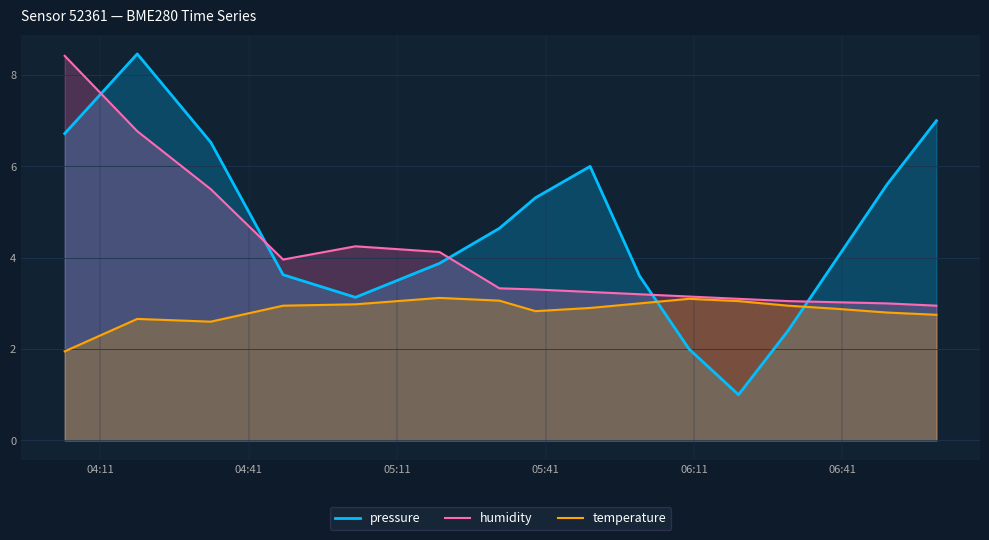

Which series has the largest range (max minus min)?

pressure